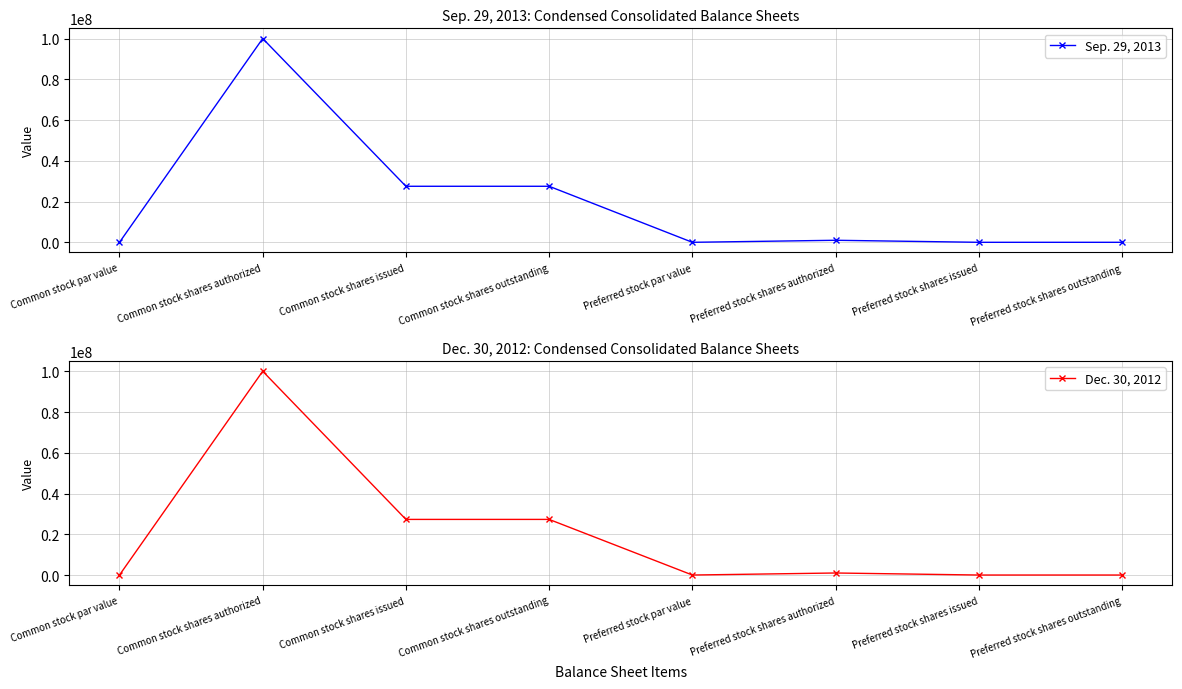

At which category is the sum across all series the highest?

Common stock shares authorized